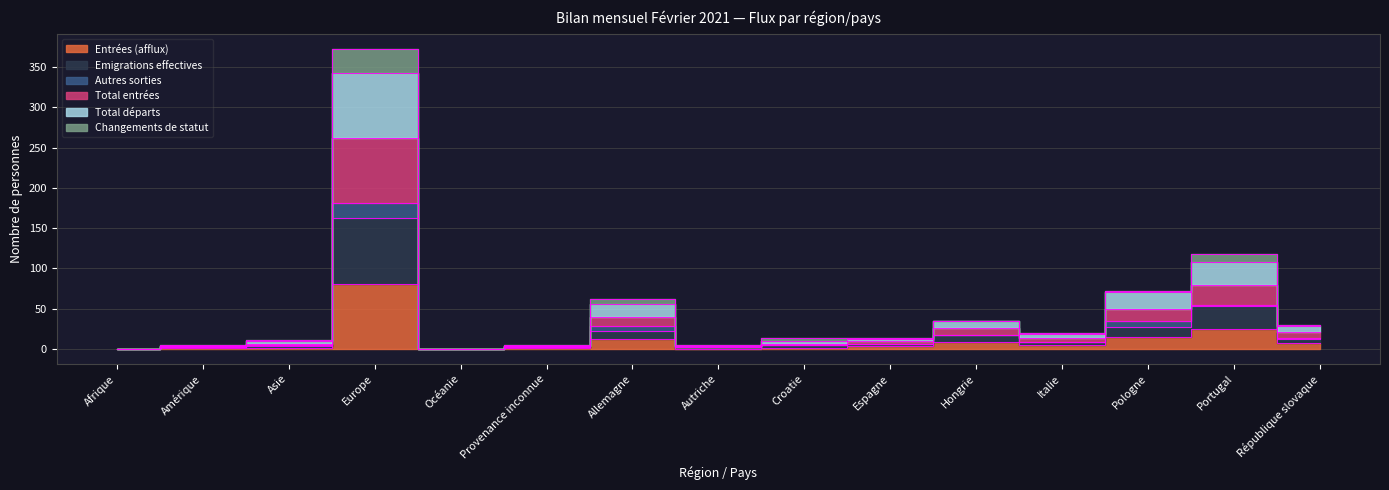

How many interior local valleys does the Entrées (afflux) series have?

3